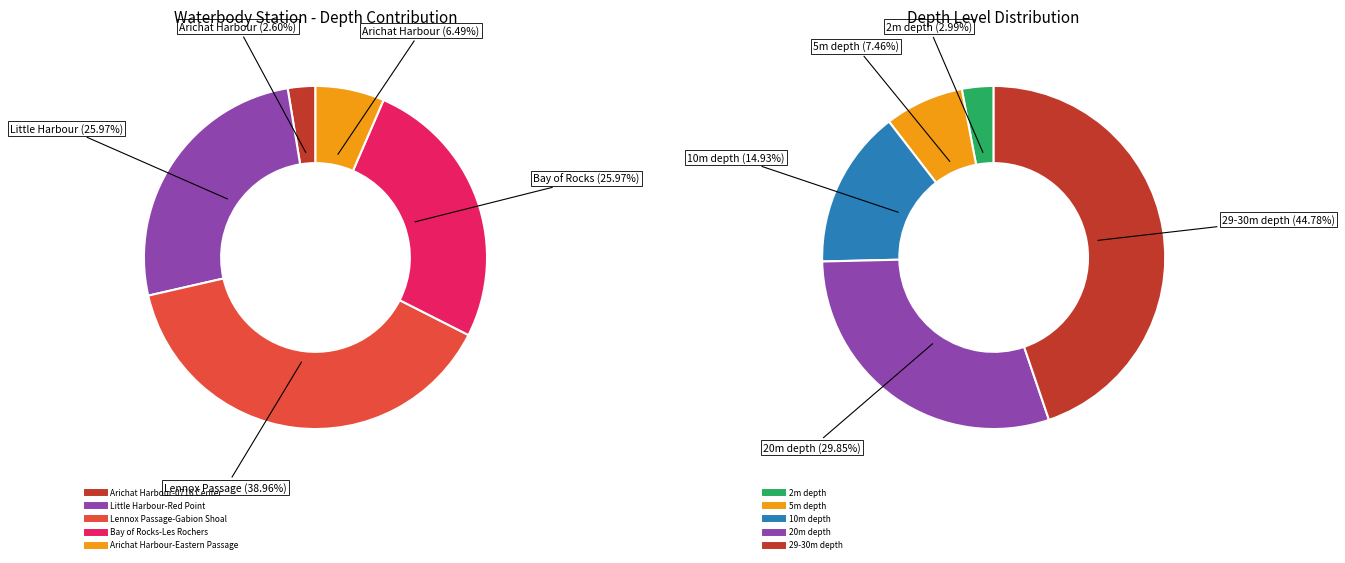

True or false: Arichat Harbour-0716 Center accounts for 1% of the total.

False